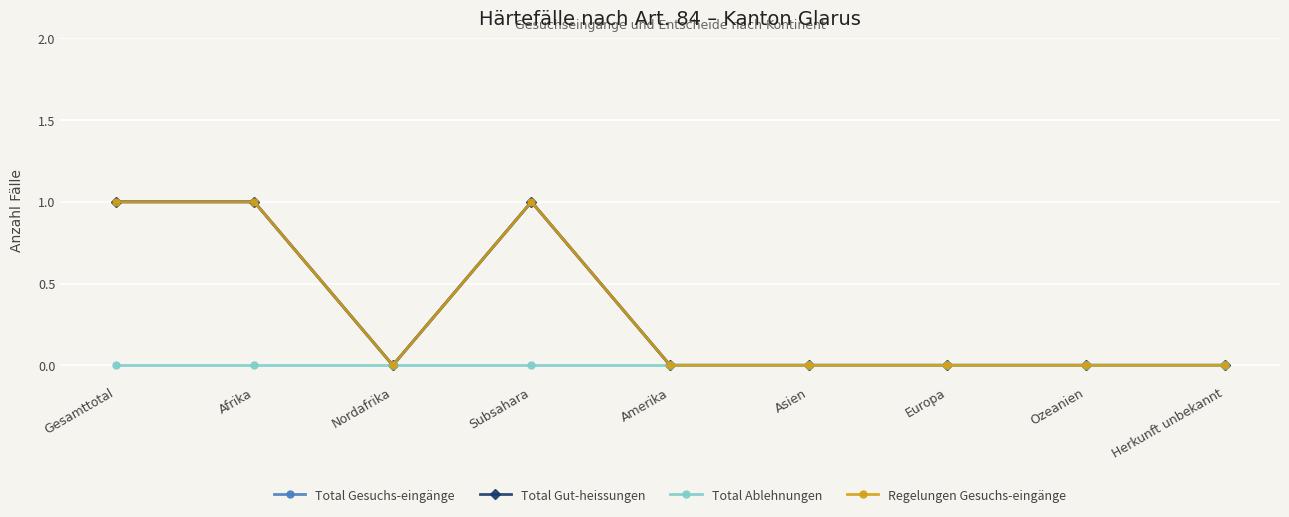

Is this an area chart (filled region under the line)?

No